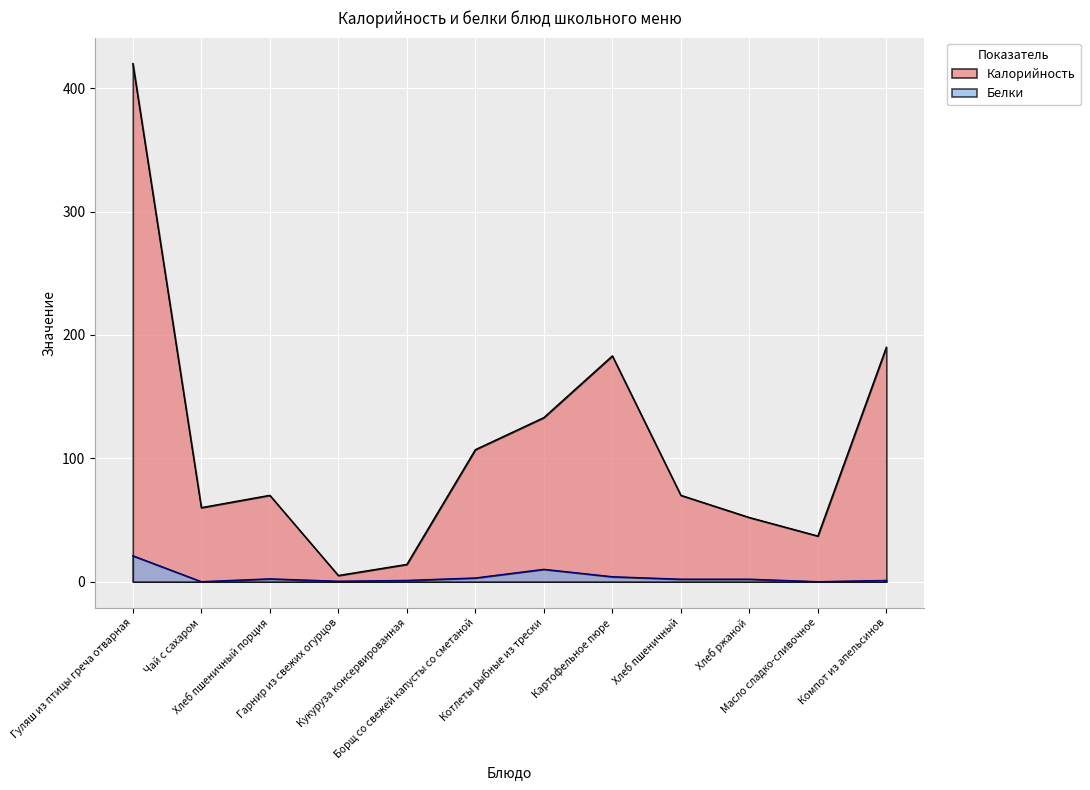

At which label does Белки reach its peak?

Гуляш из птицы греча отварная